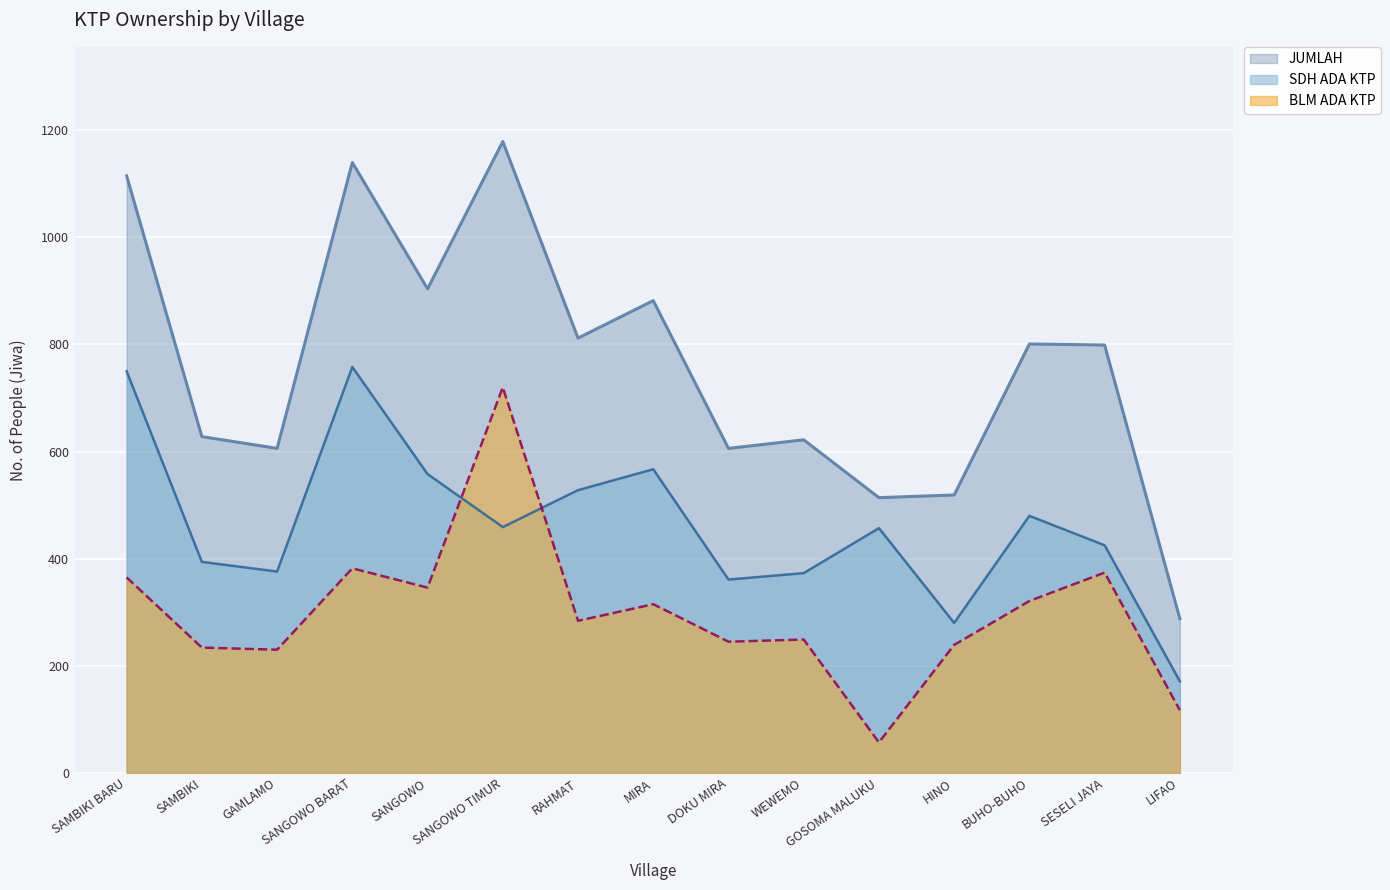

True or false: BLM ADA KTP and JUMLAH cross at least once.

False